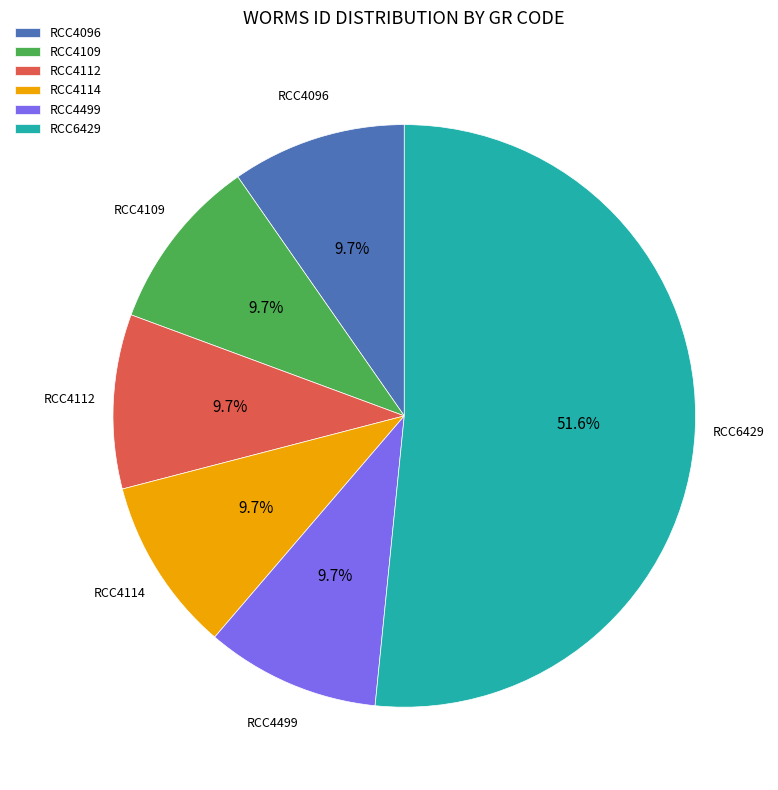

Which slice is the largest?

RCC6429